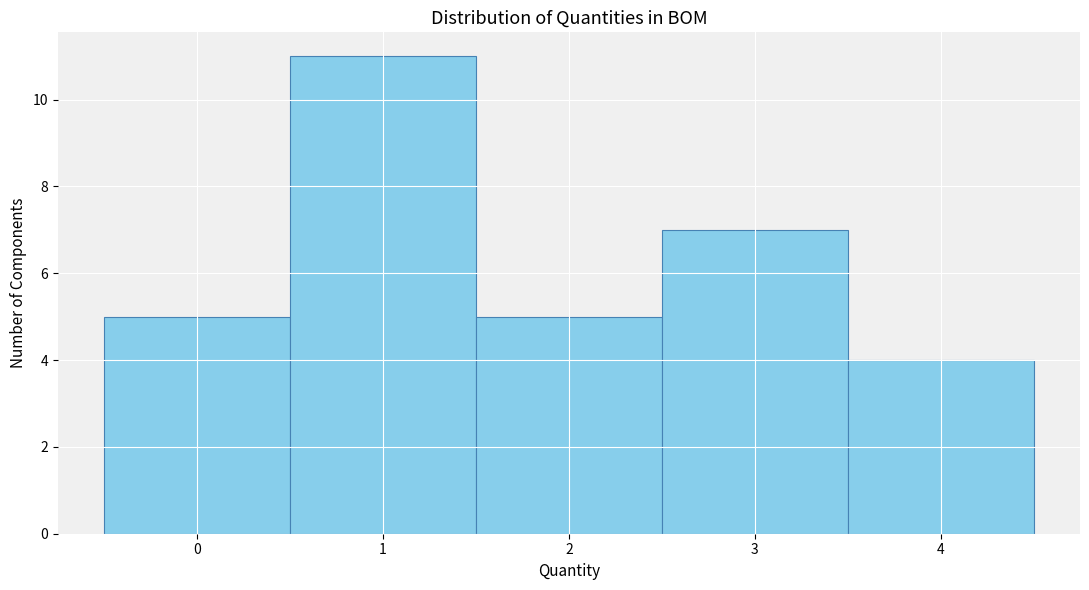

What is the height of the bar covering 0.5 to 1.5 on the x-axis? The values are not printed on the chart, so give them approximately, as read against the axis.

11